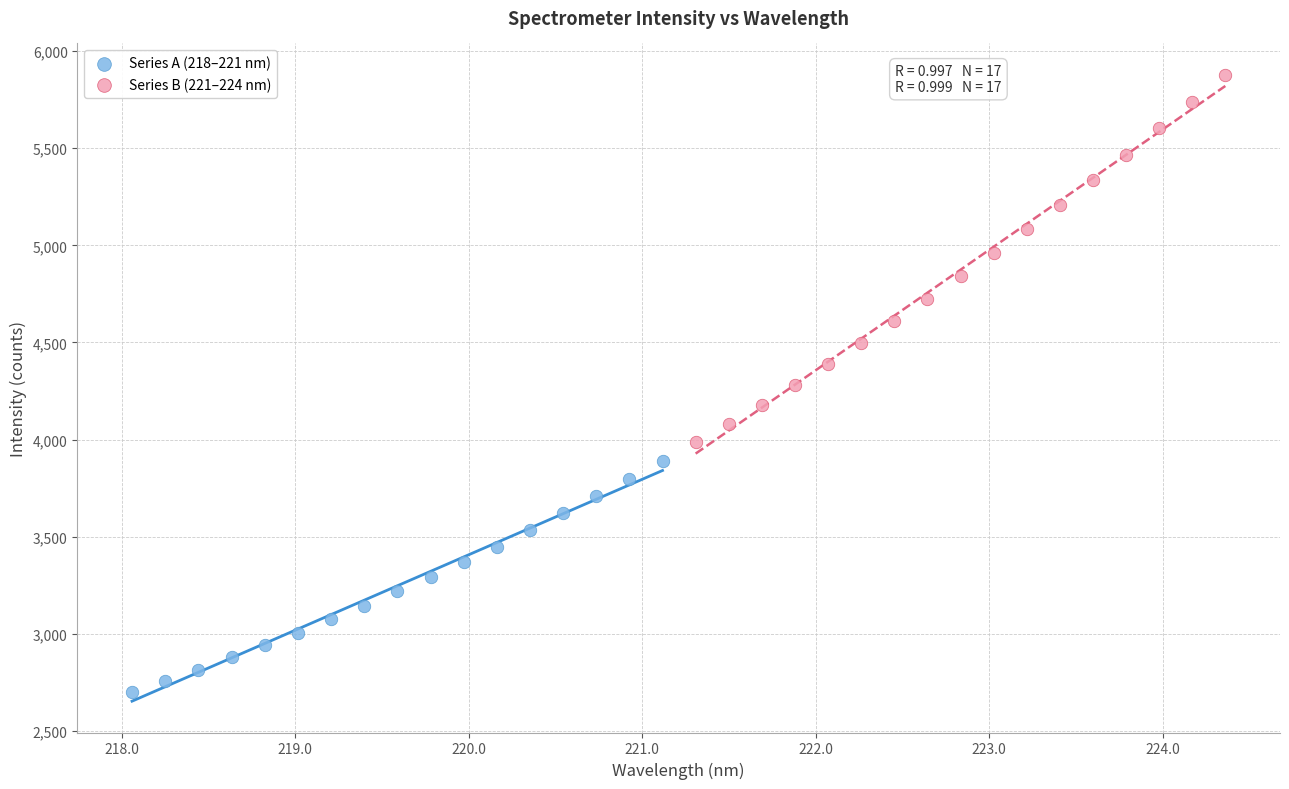

Which series reaches the minimum Y coordinate?

Series A (218–221 nm)